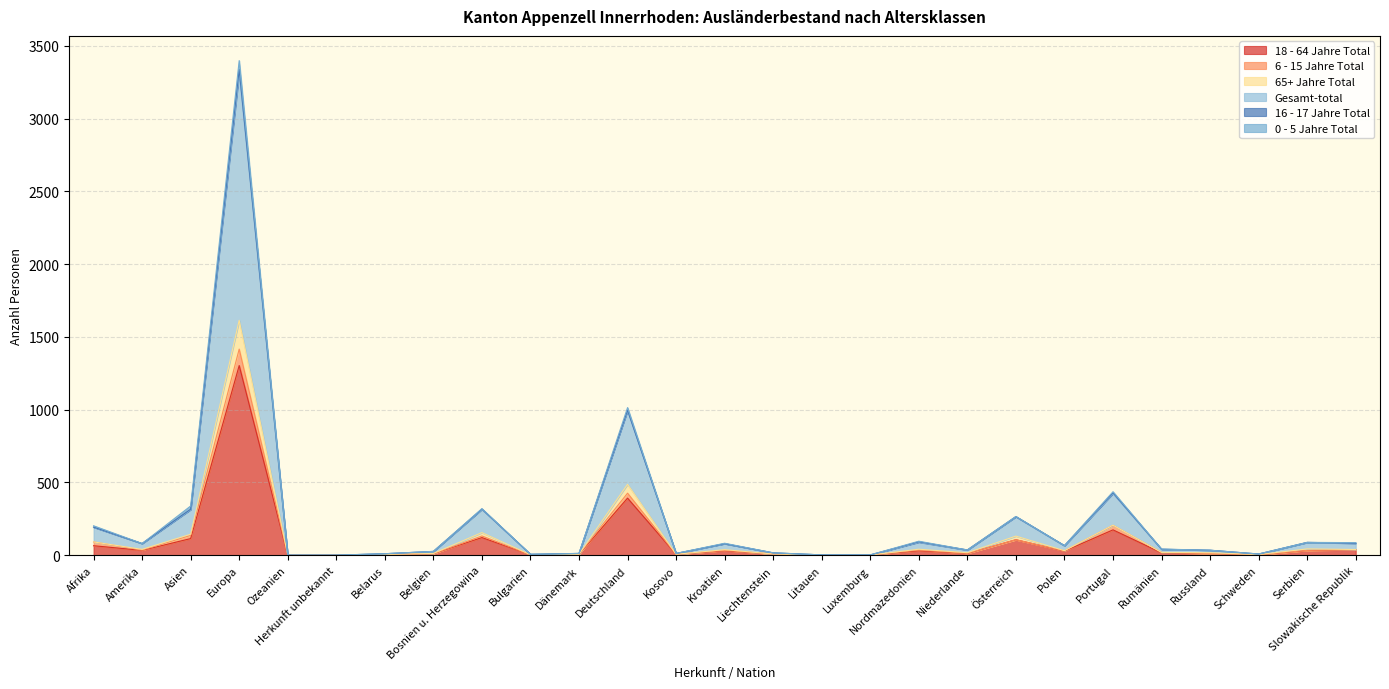

Which has a higher value, Deutschland or Bosnien u. Herzegowina?

Deutschland